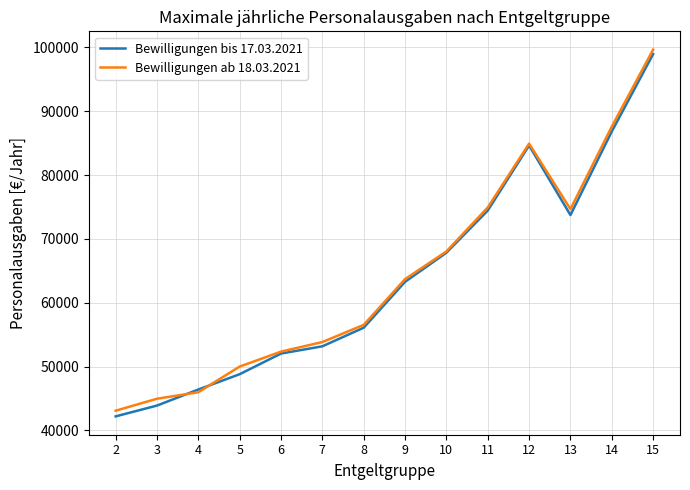

The value of Bewilligungen bis 17.03.2021 at 2 is 58435. True or false?

False